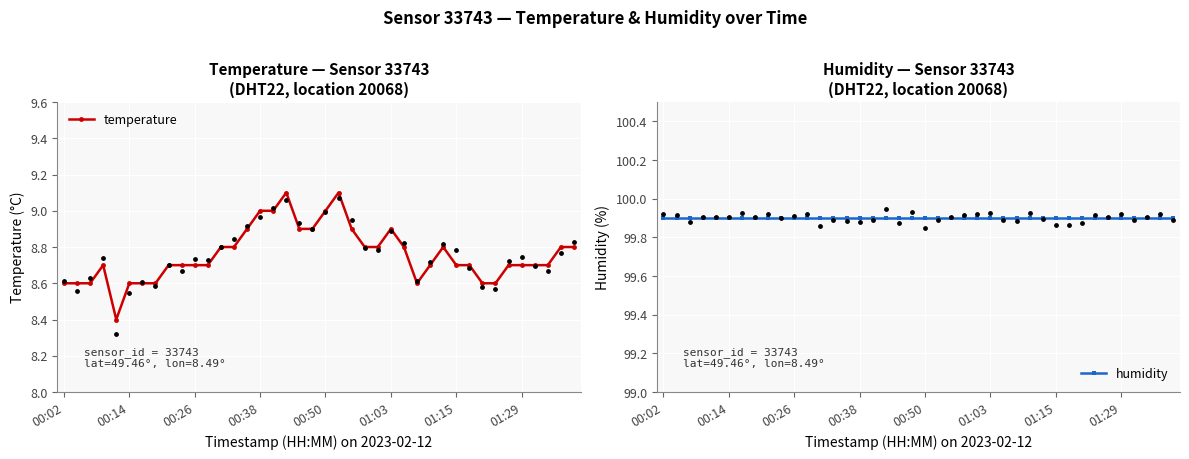

Which series has the largest total across all categories?

humidity